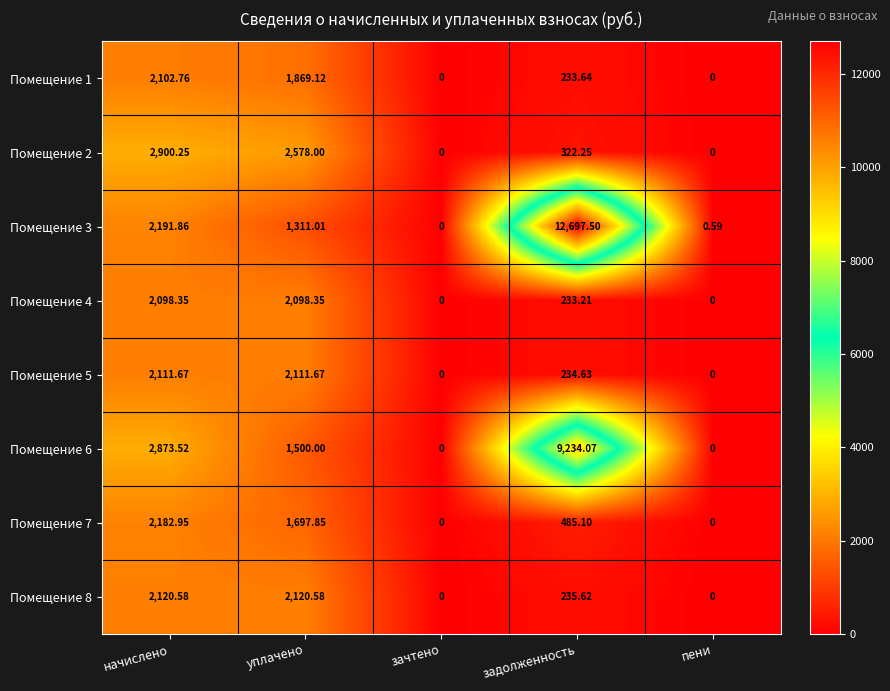

Which series has the largest total across all categories?

Помещение 3